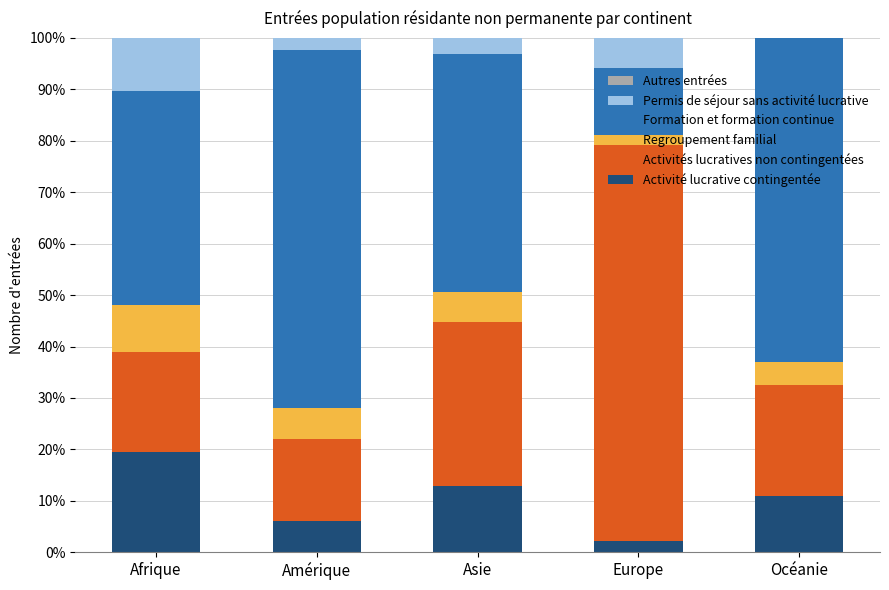

What is the total value across all series at Amérique?

100.0